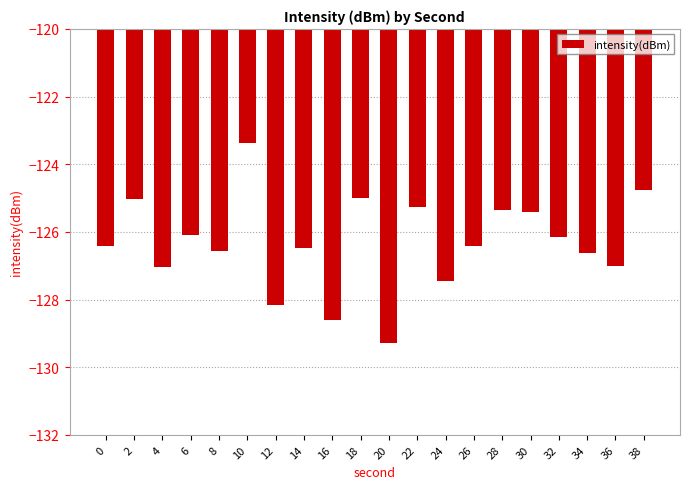

How many values exceed -126?

7